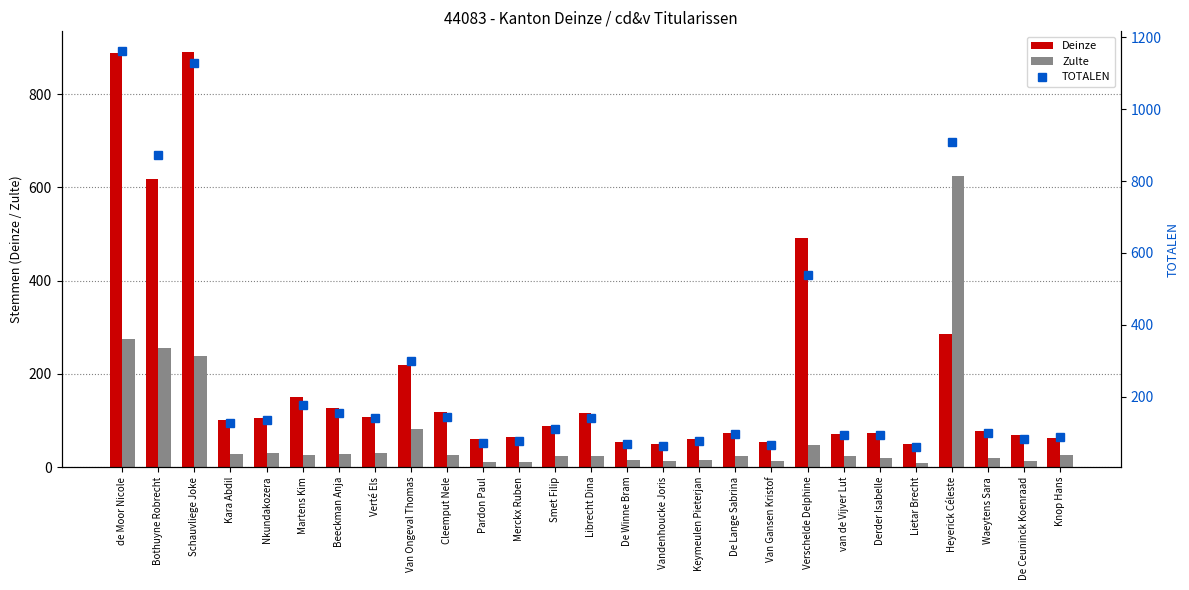

At De Lange Sabrina, list the series in order from smallest to largest.

Zulte, Deinze, TOTALEN